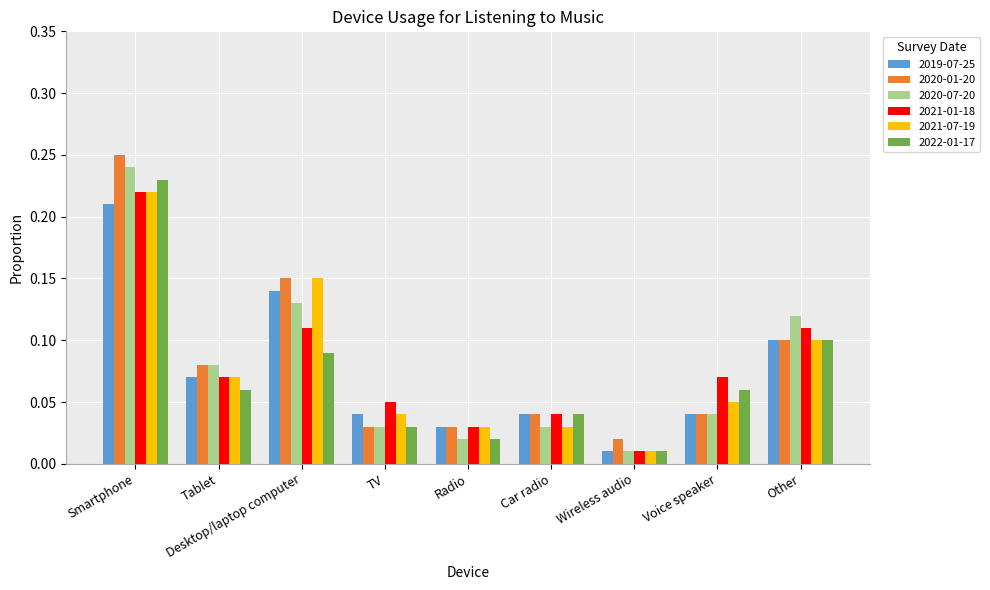

At how many categories does at least one series exceed 0?

9